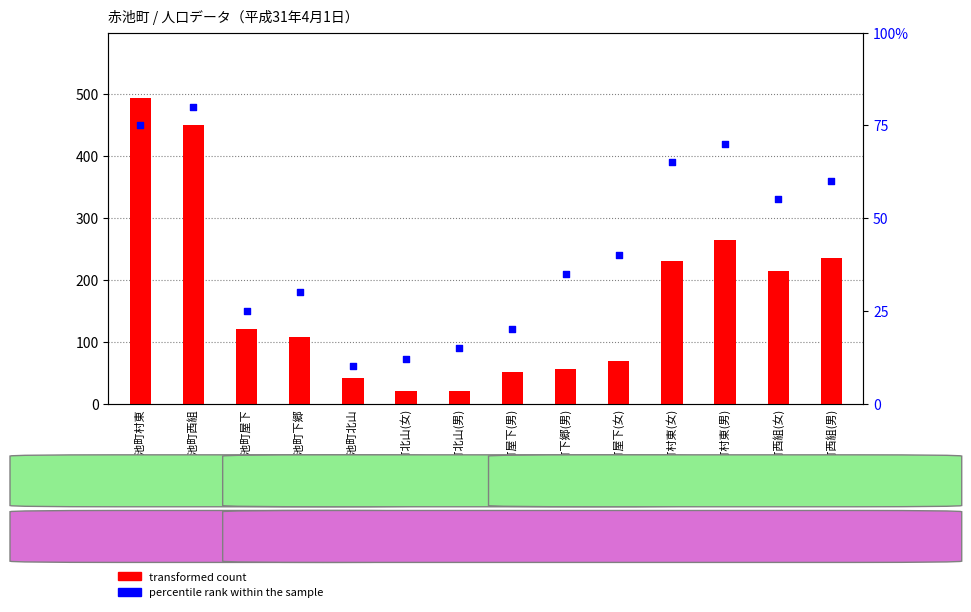

Which series has the largest Y range (max minus min)?

transformed count